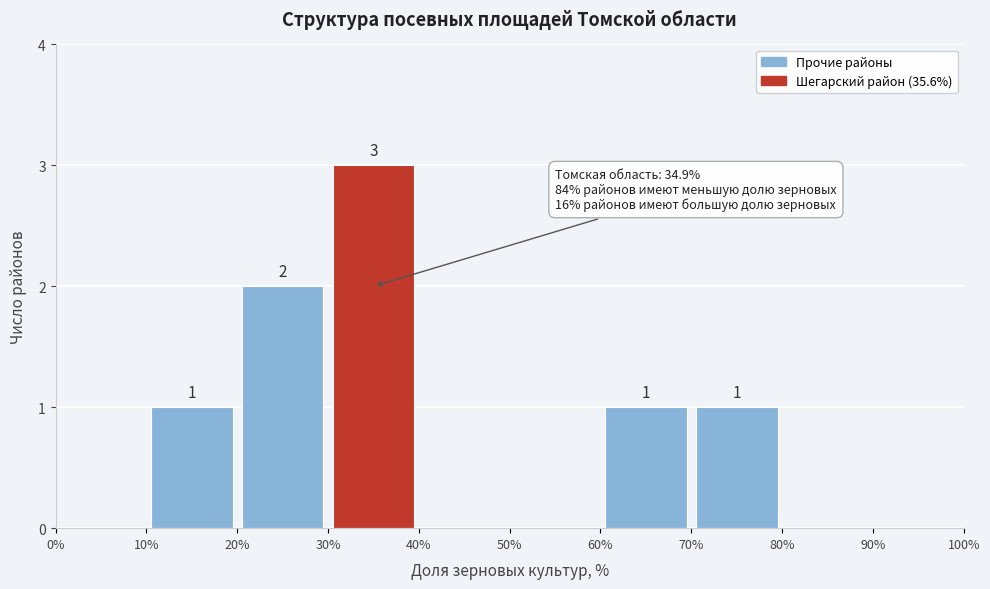

Which range on the x-axis has the tallest bar?

30% to 40%